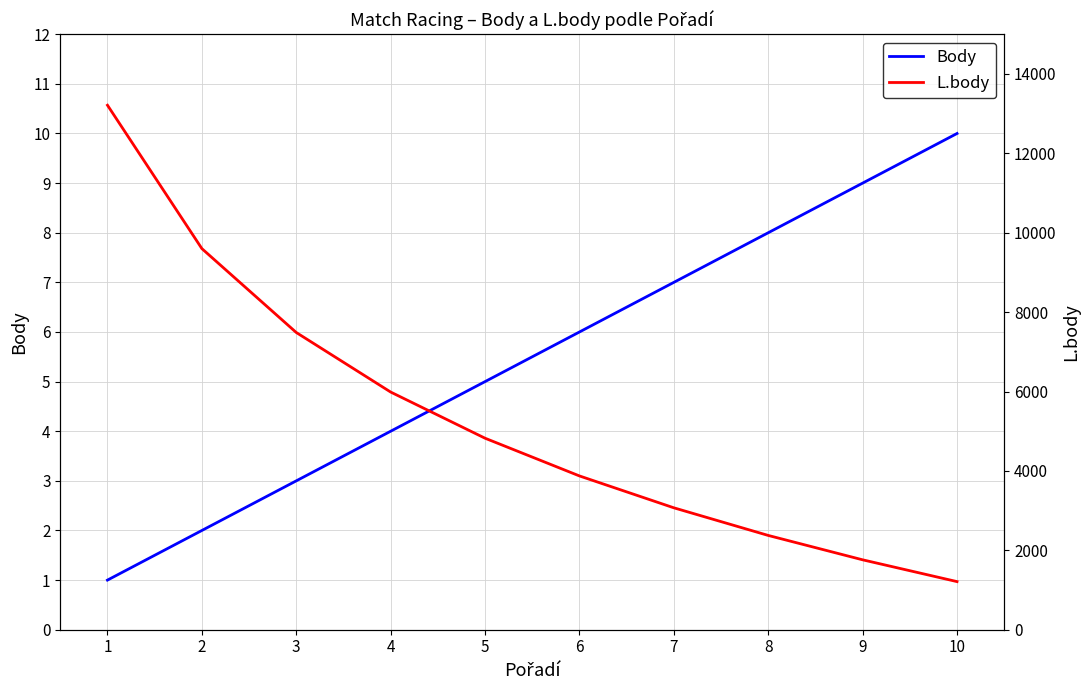

True or false: L.body has more than 0 points higher than both neighbors.

False